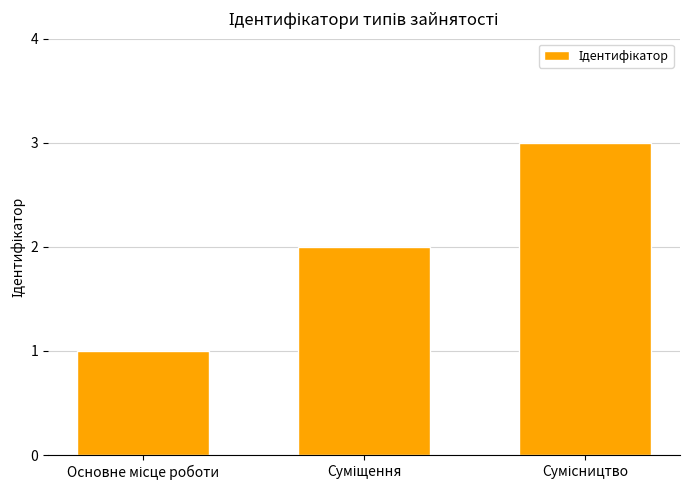

What is the sum of all values?

6